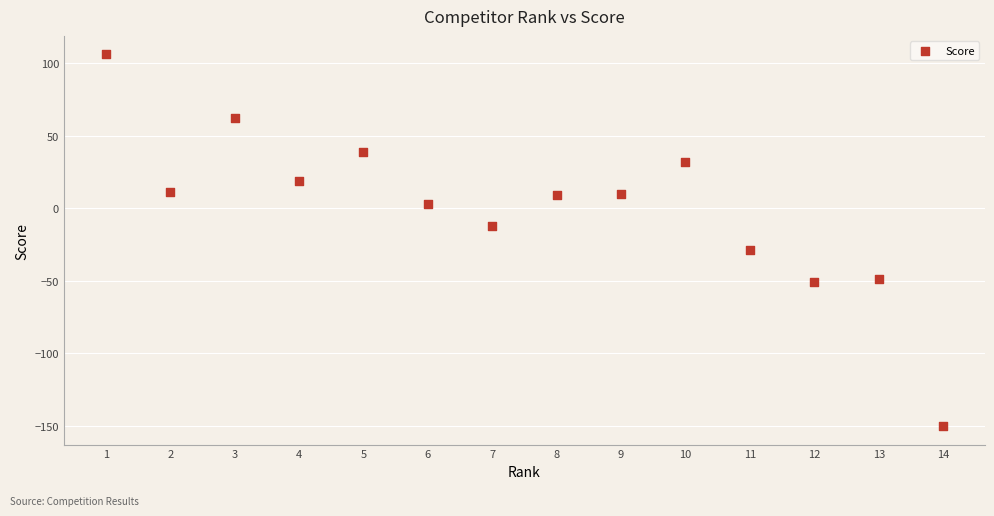

What is the range of Y values (max minus min)?

256